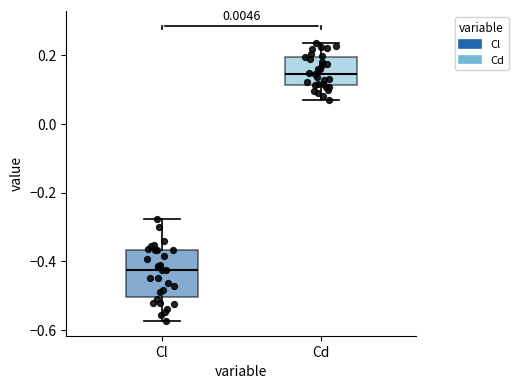

Reading left to right, transcribe this box plot: for each box, give where its median line is, the range the box spans, and where its two whiskers end, as read against the y-axis. The values are not printed on the chart, so give them approximately, as read against the axis.

Cl: median -0.42, box -0.50 to -0.36, whiskers -0.58 to -0.28
Cd: median 0.14, box 0.12 to 0.20, whiskers 0.06 to 0.24